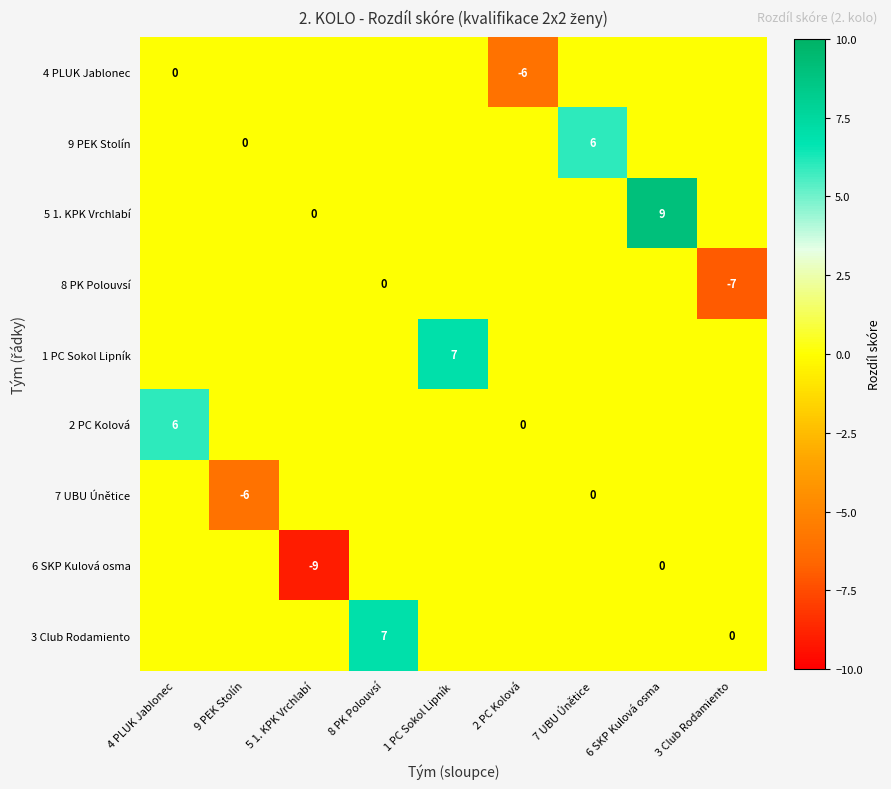

Is the value of 7 UBU Únětice at 1 PC Sokol Lipník greater than the value of 5 1. KPK Vrchlabí at 3 Club Rodamiento?

No